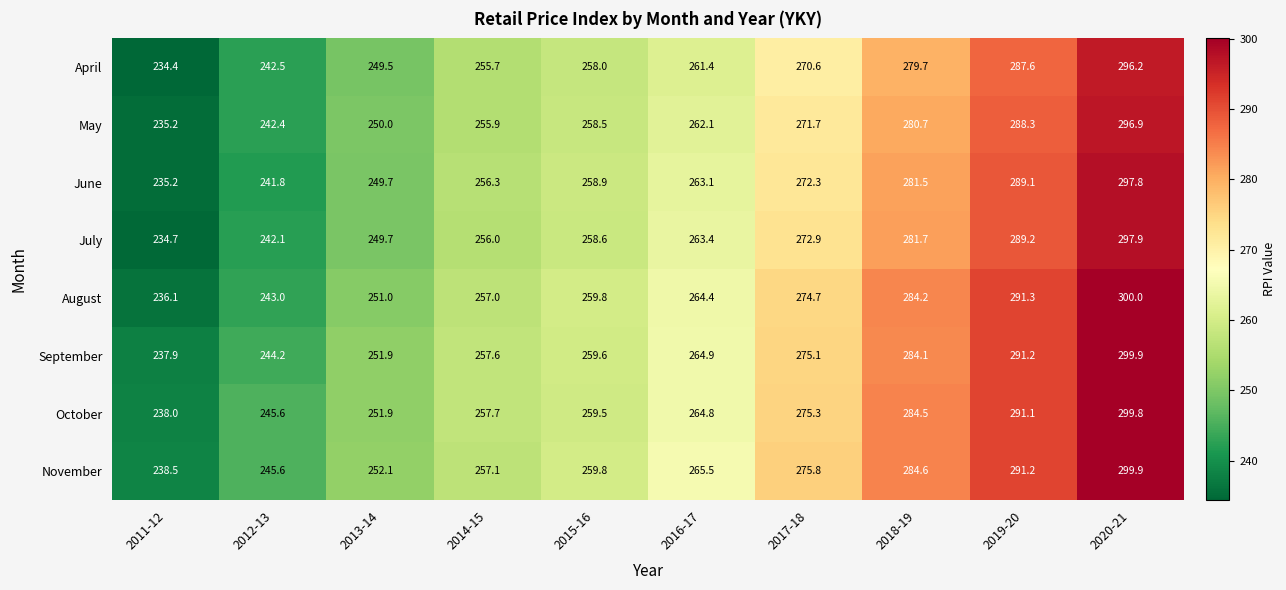

Rank the series at 2017-18 from highest to lowest value.

November, October, September, August, July, June, May, April